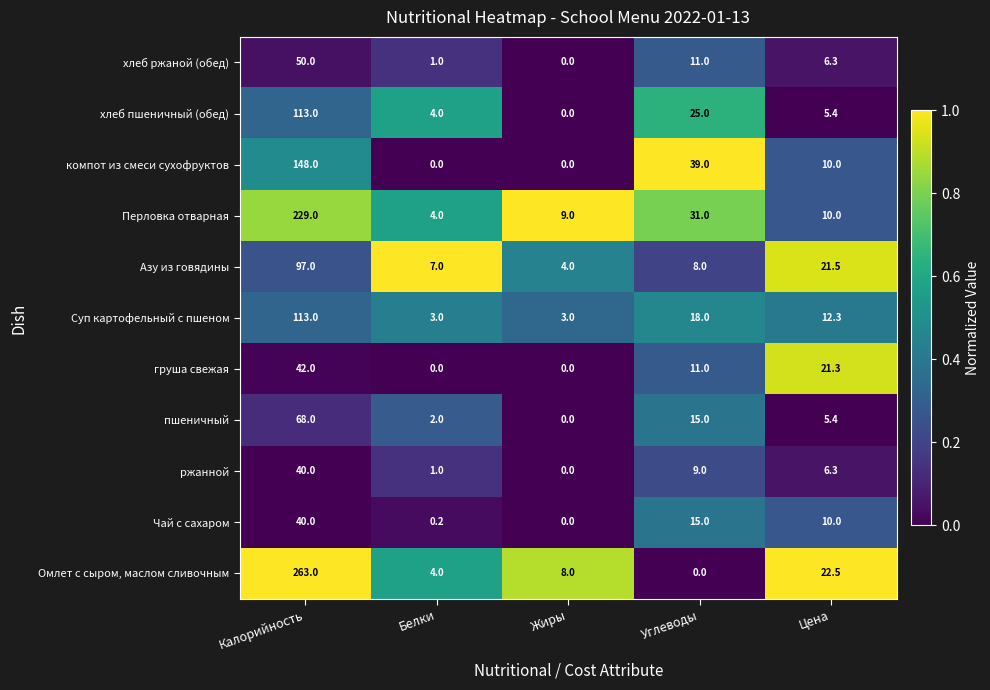

List the labels in order of Перловка отварная value, largest first.

Калорийность, Углеводы, Цена, Жиры, Белки